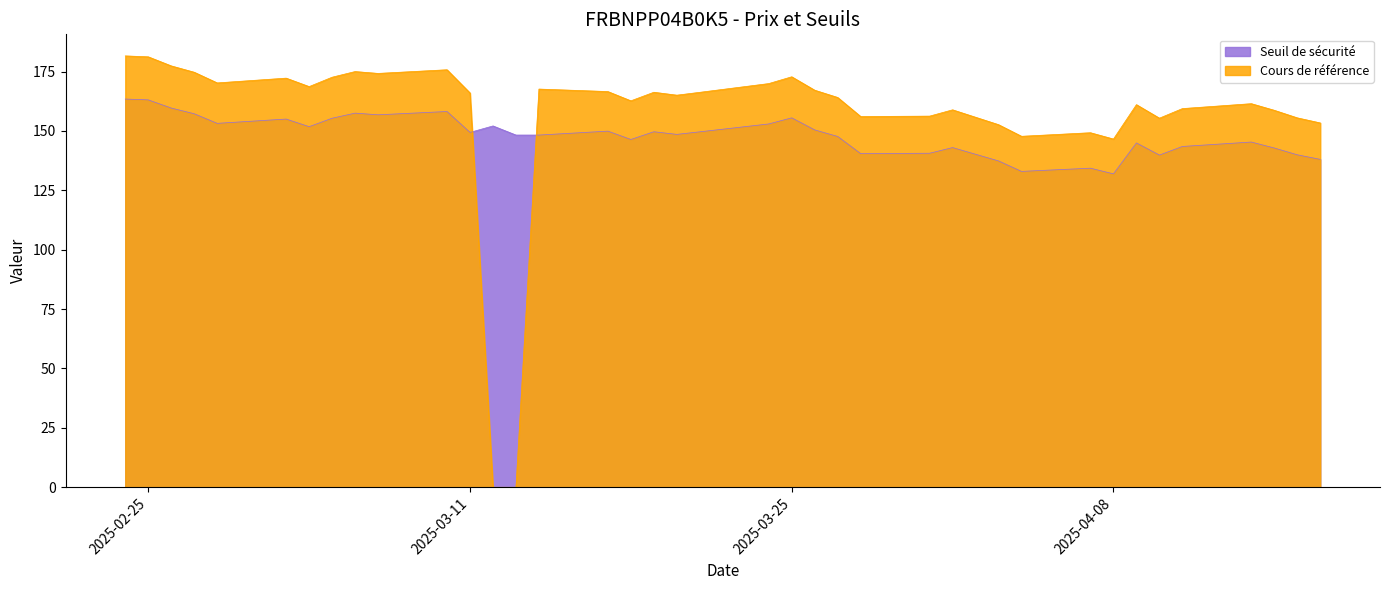

List the series in order of their peak value, highest first.

Cours de référence, Seuil de sécurité